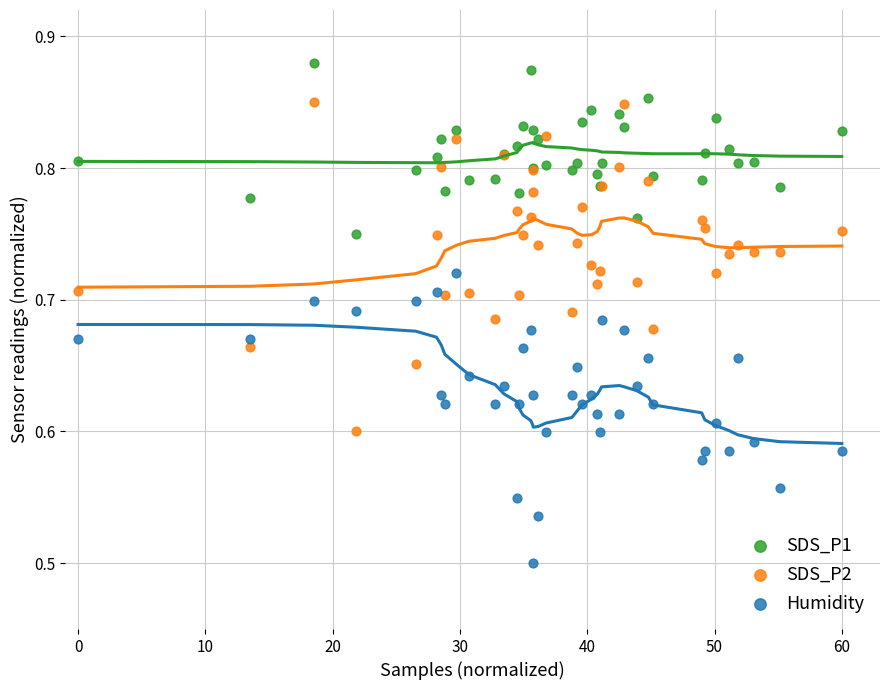

What are all the series names shown in the legend?

SDS_P1, SDS_P2, Humidity